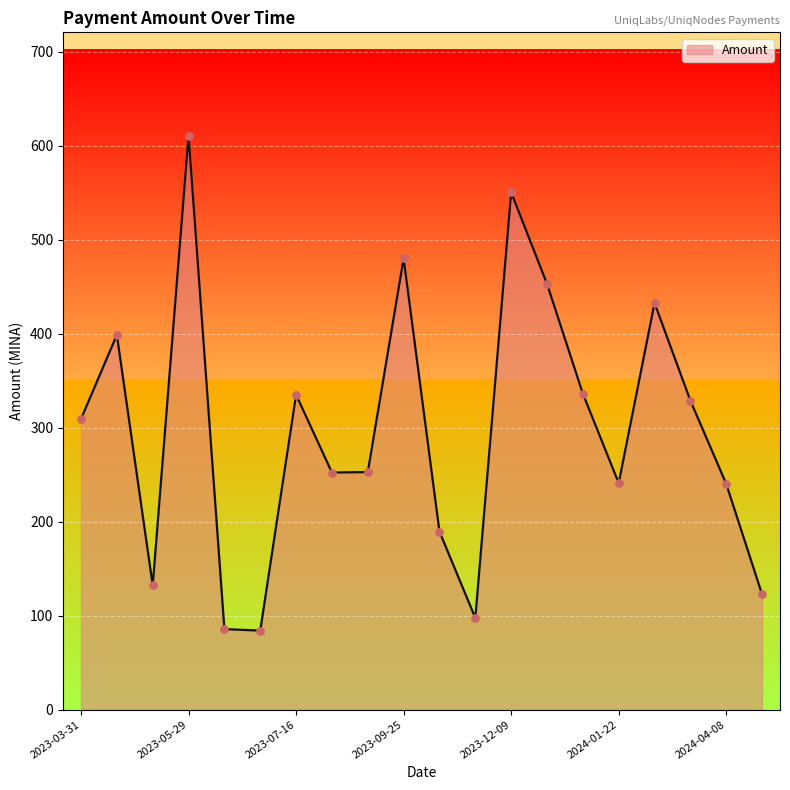

What is the maximum value shown in the chart?

610.6